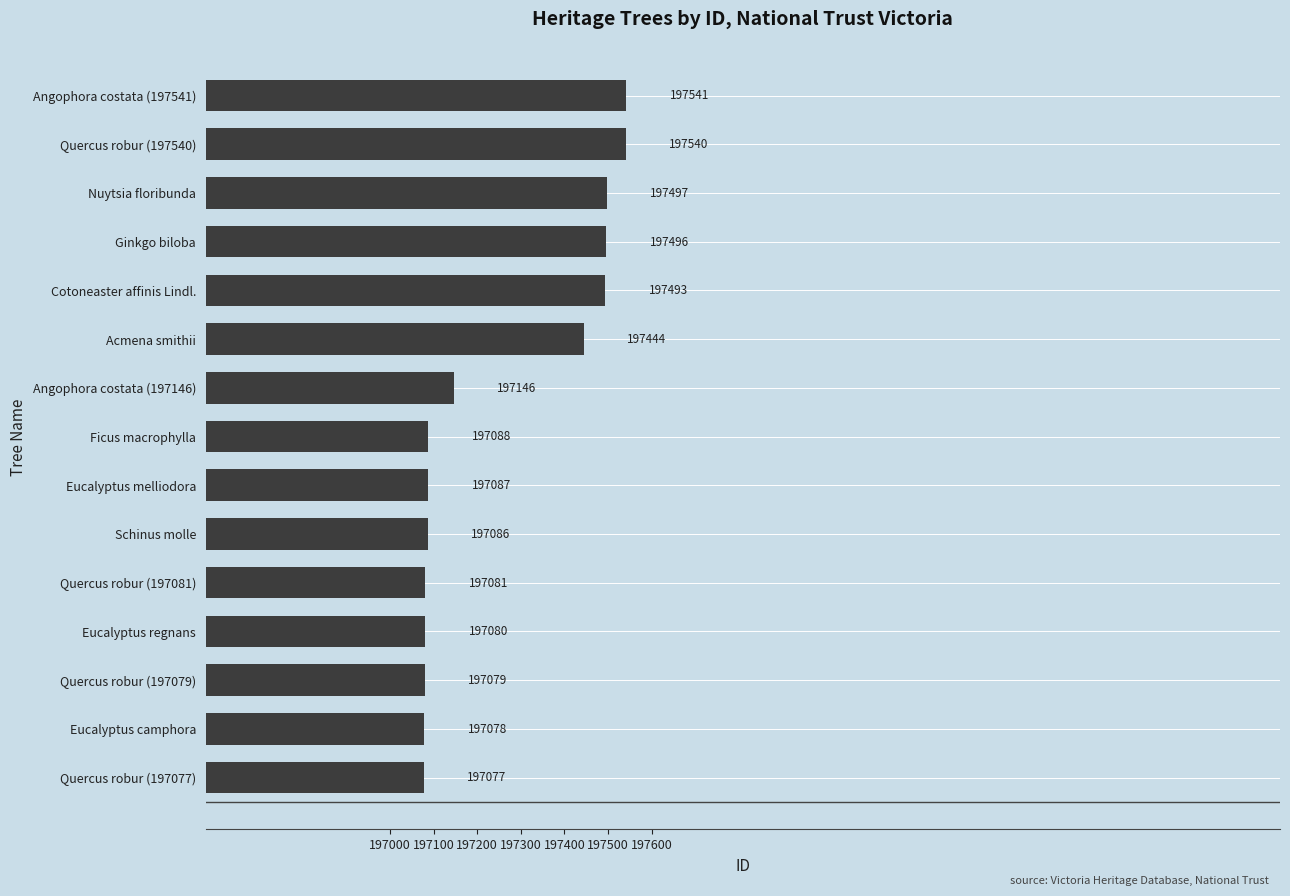

How many data points are less than 197088?

7